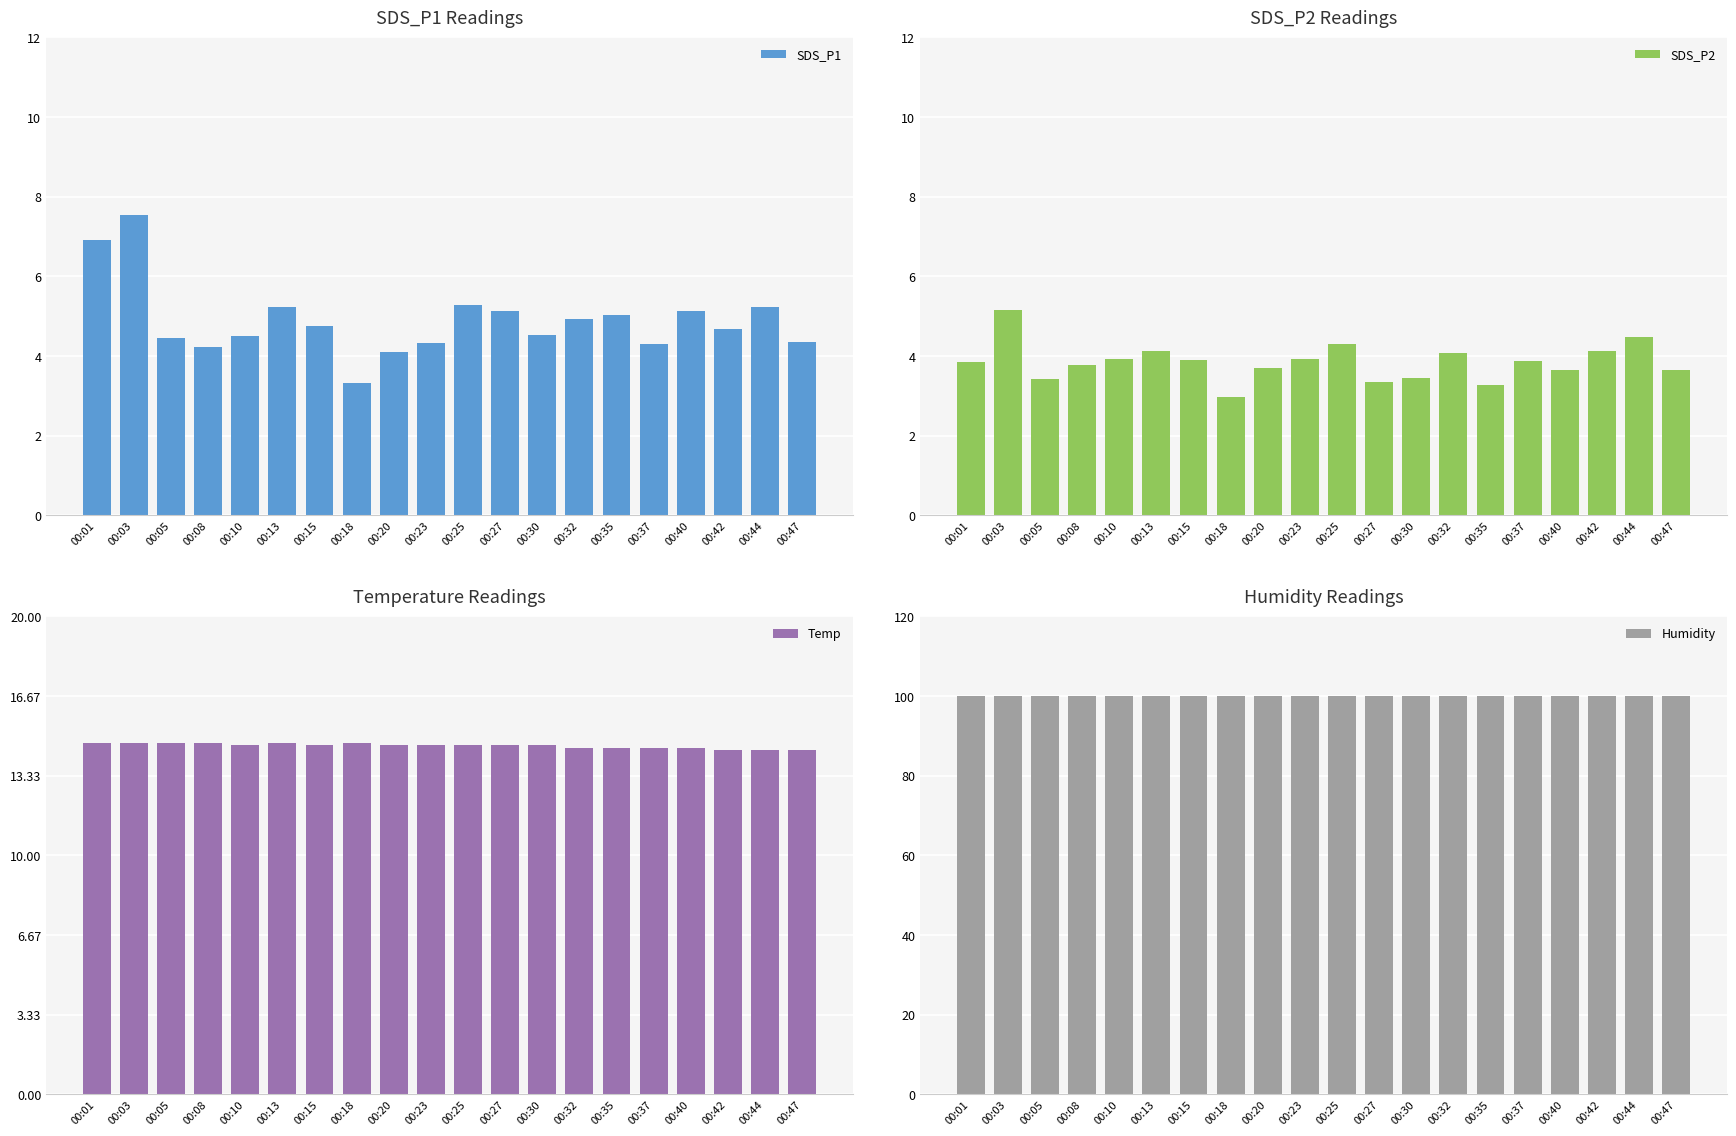

At which category does the chart reach its peak across all series?

00:01